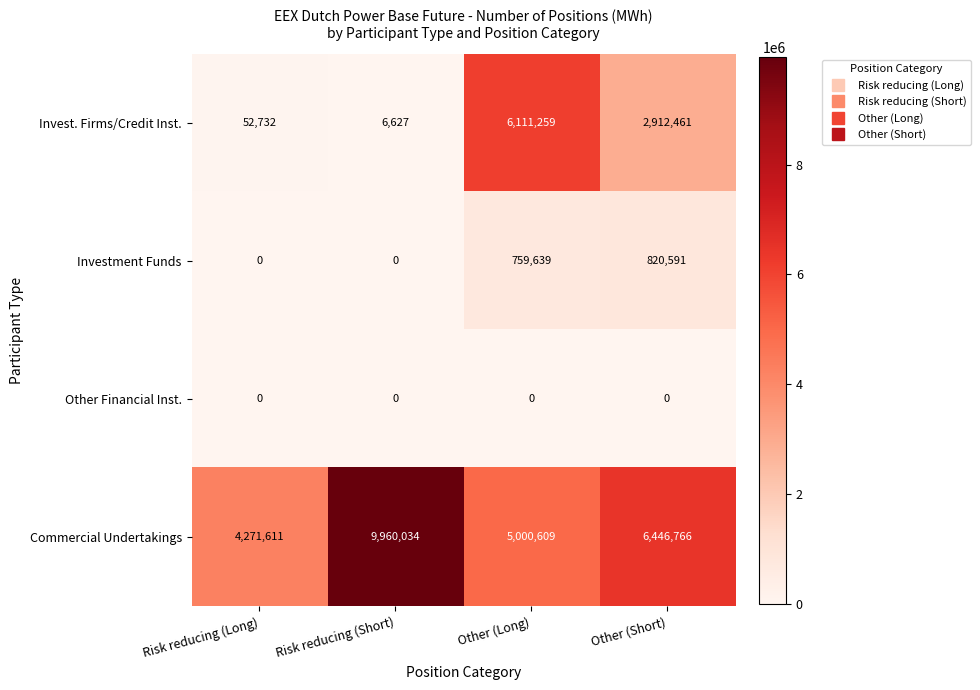

Which series has the largest range (max minus min)?

Invest. Firms/Credit Inst.